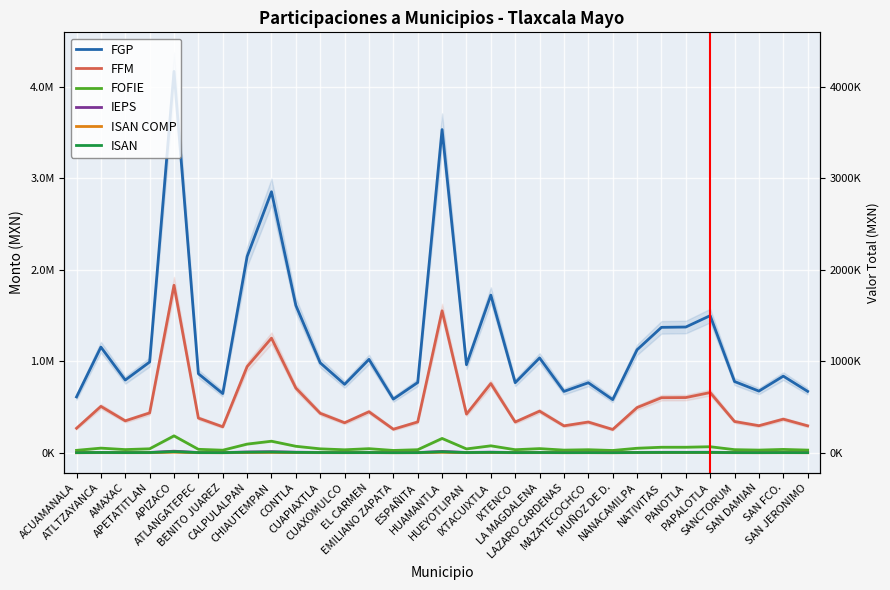

Rank the series at CUAXOMULCO from lowest to highest value.

ISAN COMP, ISAN, IEPS, FOFIE, FFM, FGP